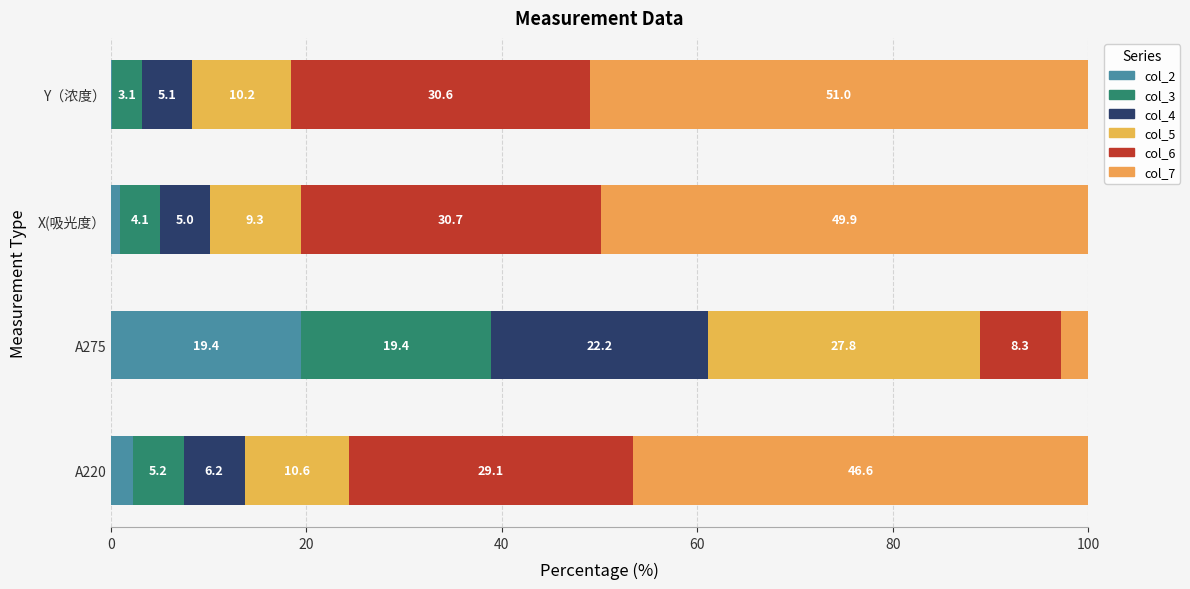

List the series in order of their peak value, lowest first.

col_2, col_3, col_4, col_5, col_6, col_7